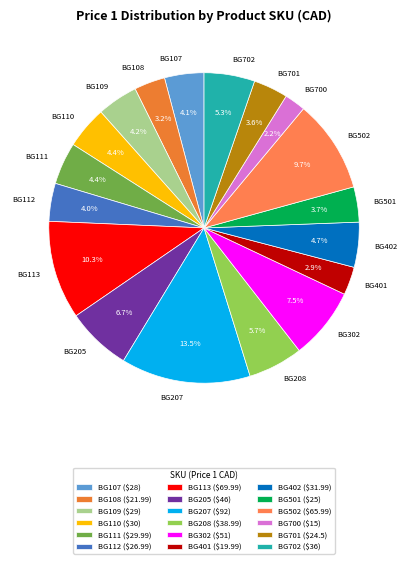

To the nearest percent, what is the difference between the BG501 and BG113 slice percentages?

7%